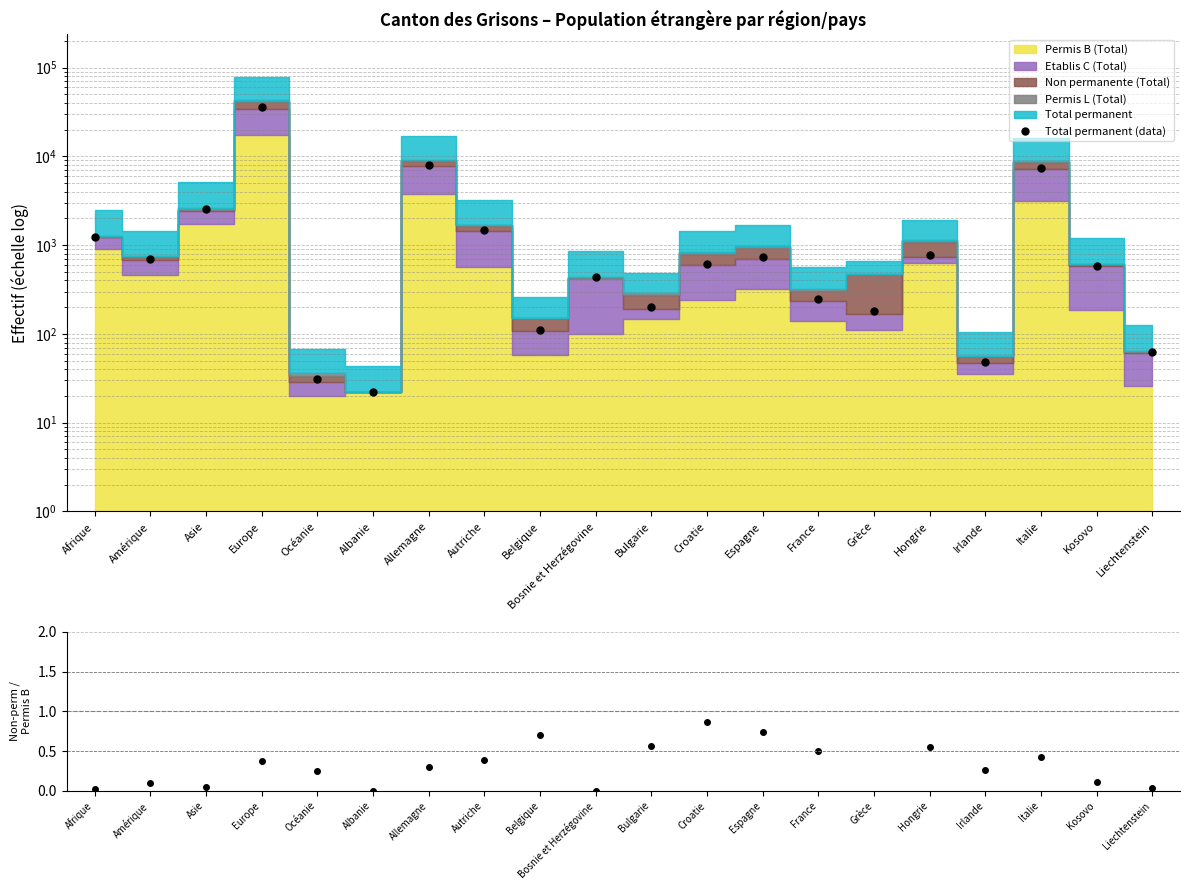

What is the difference between the second highest and minimum values in the Non-perm / Permis B series?

0.9